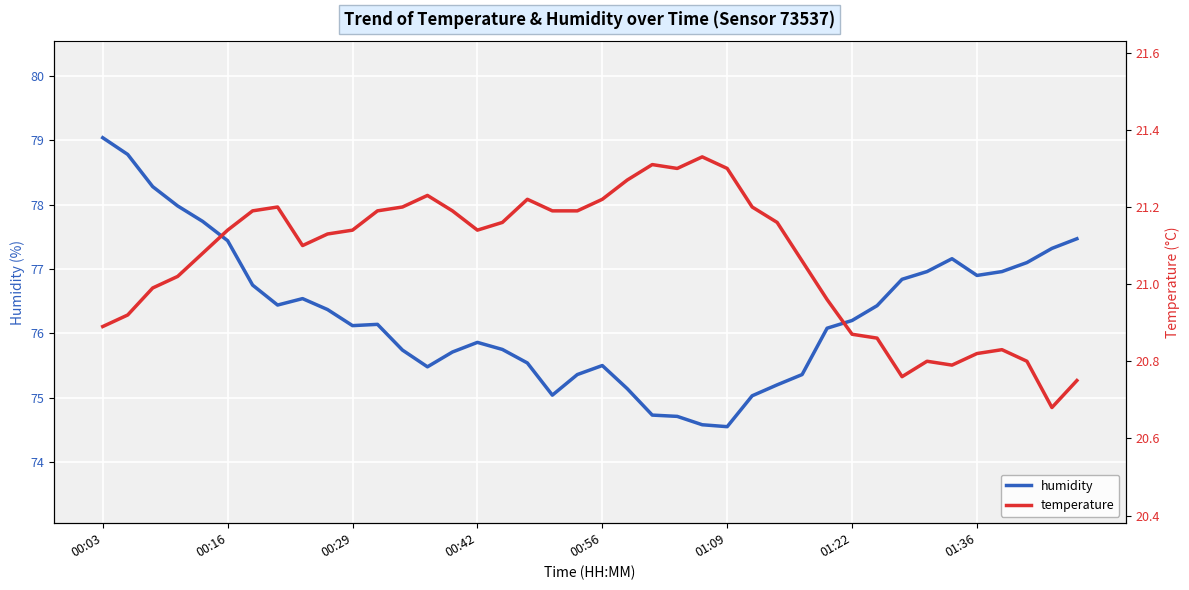

What is the minimum value for humidity?

74.5